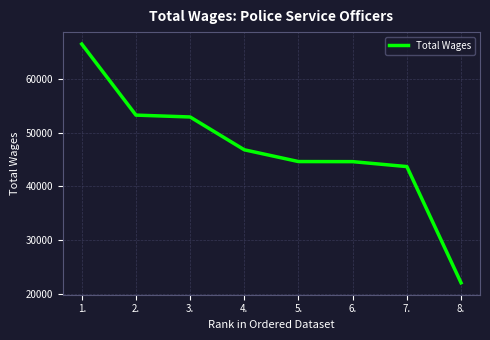

What is the change in value from 1. to 5.?

-21863